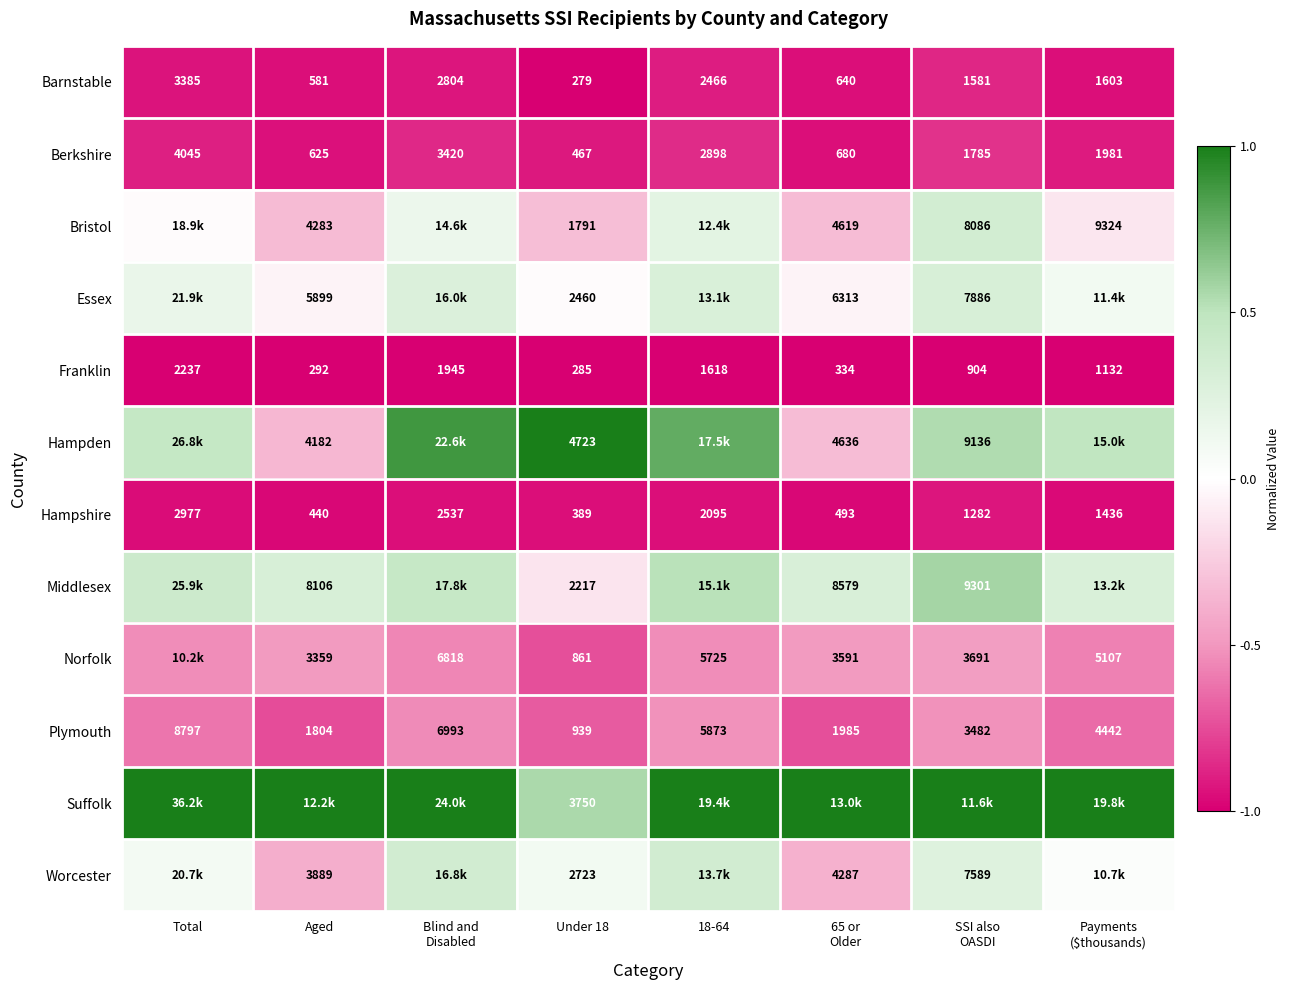

Where does the Franklin series first go above 1132?

Total